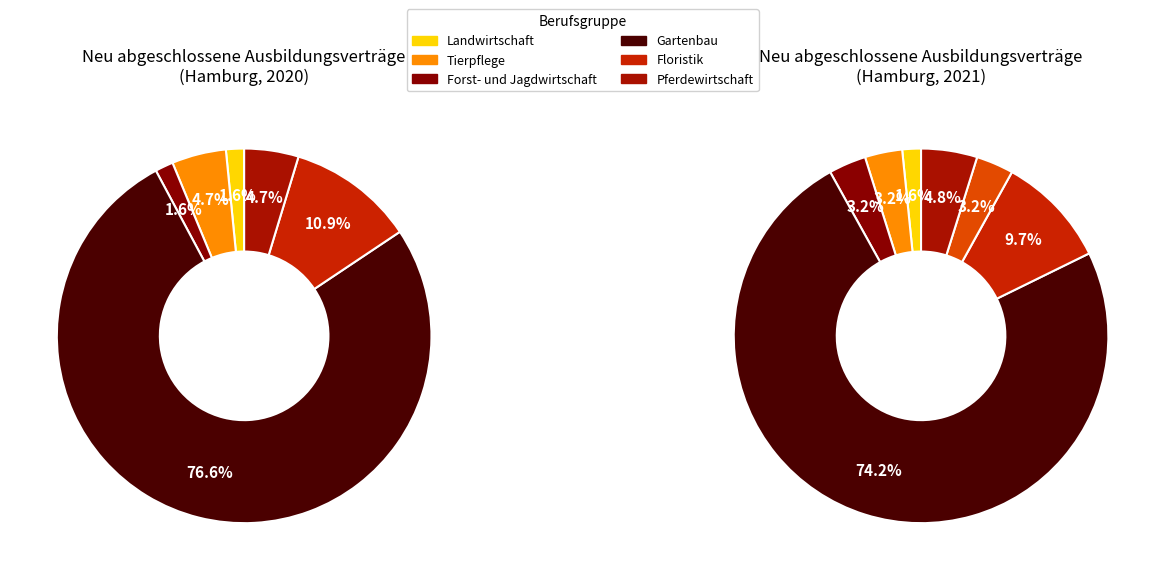

To the nearest percent, what portion does Gartenbau represent?

77%